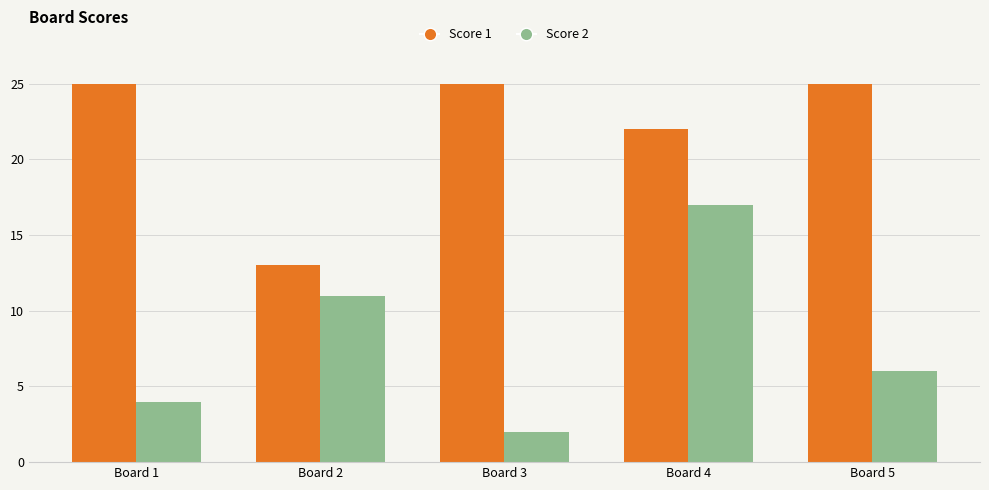

List the series in order of their peak value, lowest first.

Score 2, Score 1